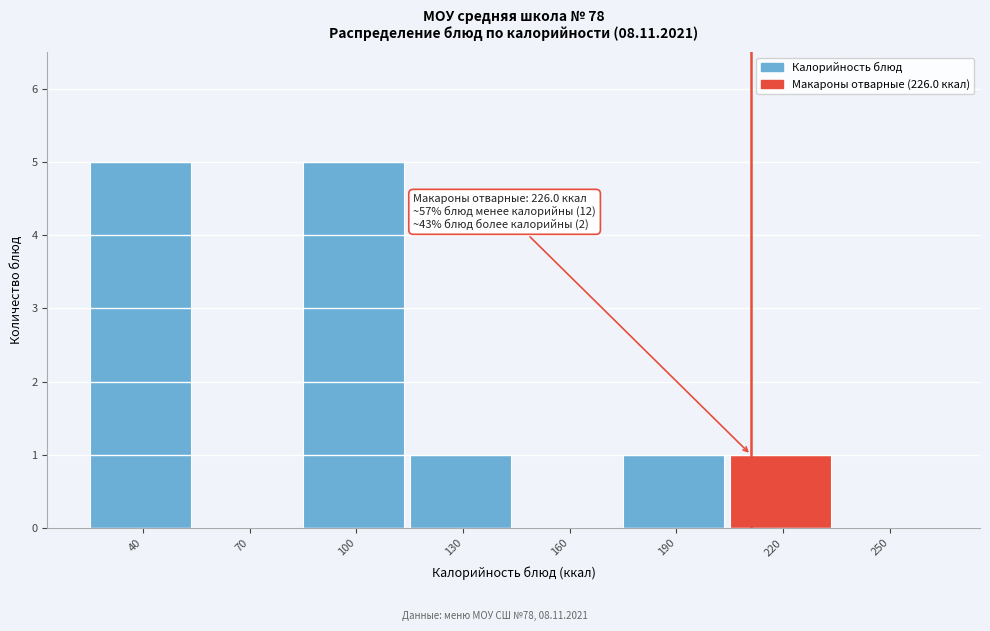

Reading left to right, what are all the values shown in this chart?

40=5	70=0	100=5	130=1	160=0	190=1	220=1	250=0